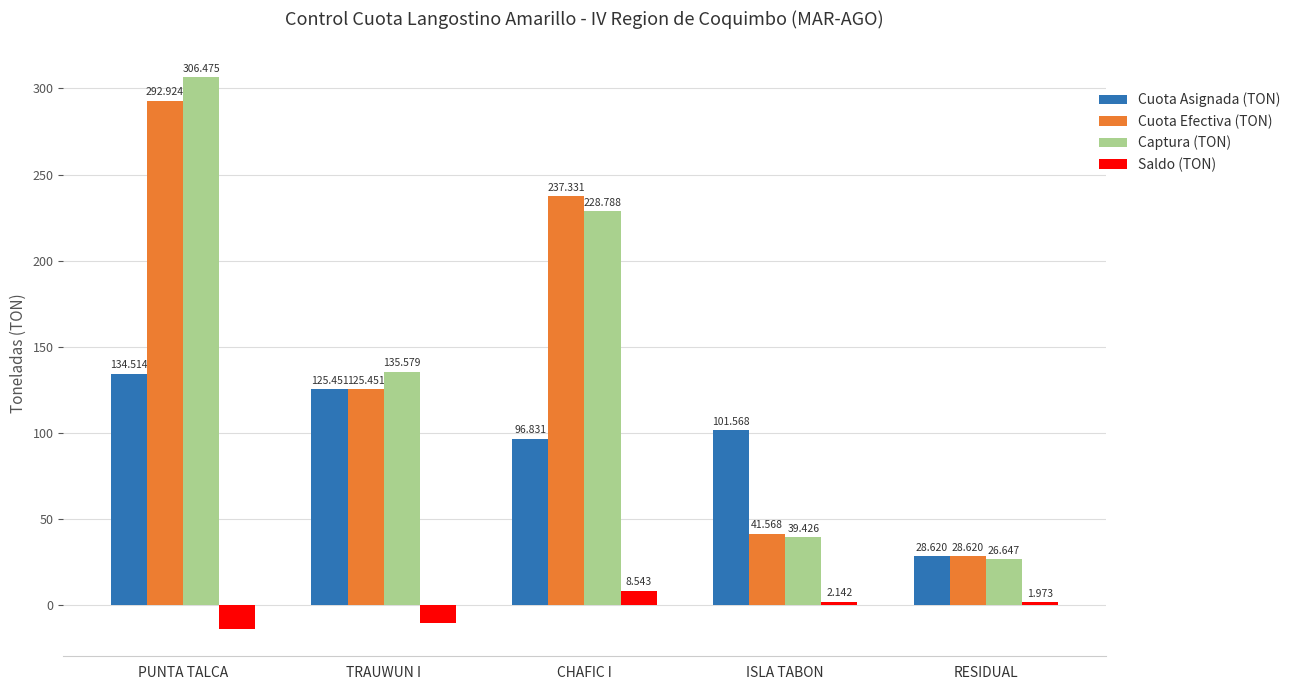

What is the difference between the second highest and second lowest values in the Saldo (TON) series?

12.3